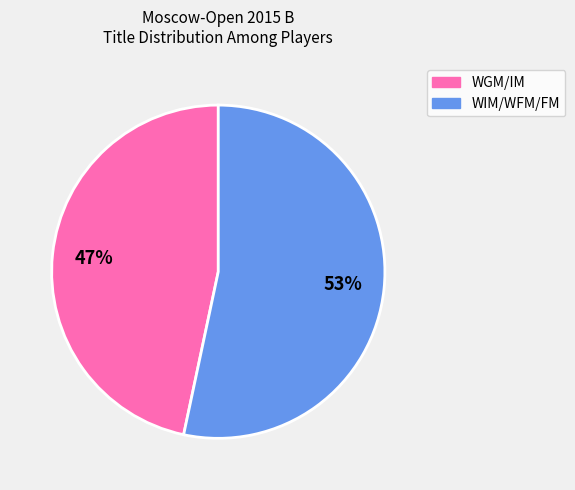

Is there any slice that represents more than half of the pie?

Yes